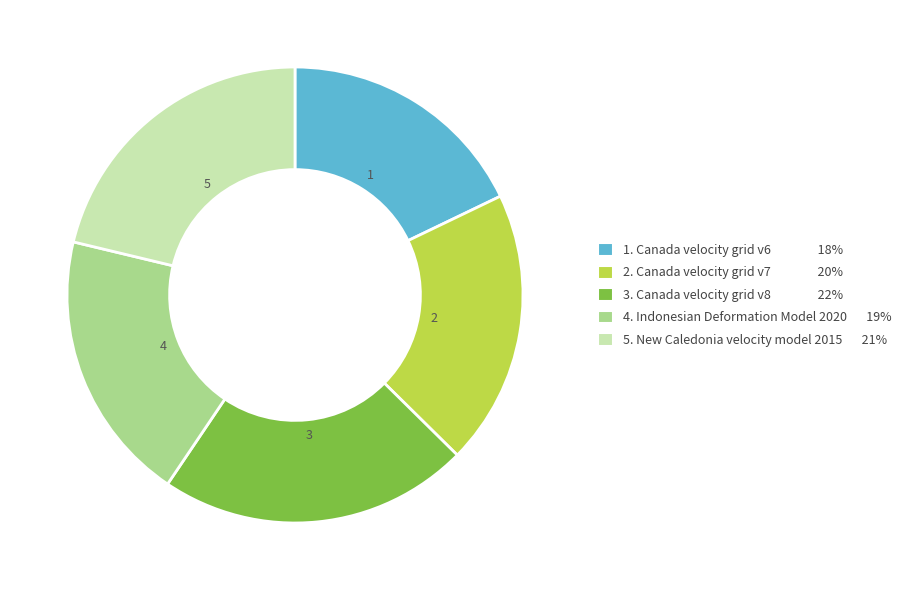

Does any single category account for the majority?

No